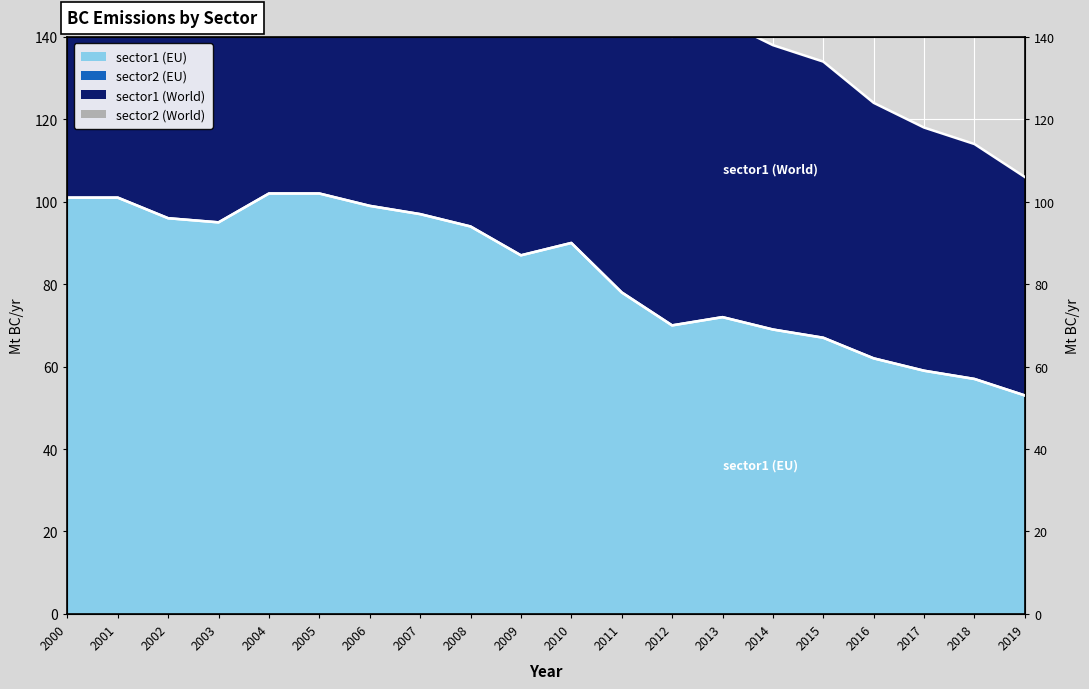

The sector1 (World) series shows 138 at 2000. True or false?

False